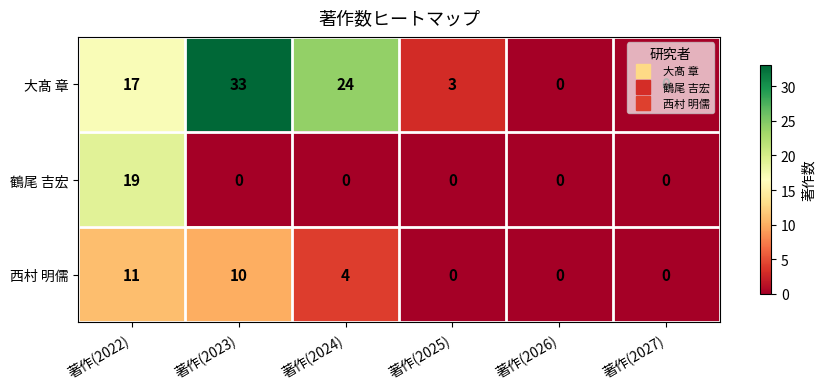

The 鶴尾 吉宏 series shows 34 at 著作(2022). True or false?

False